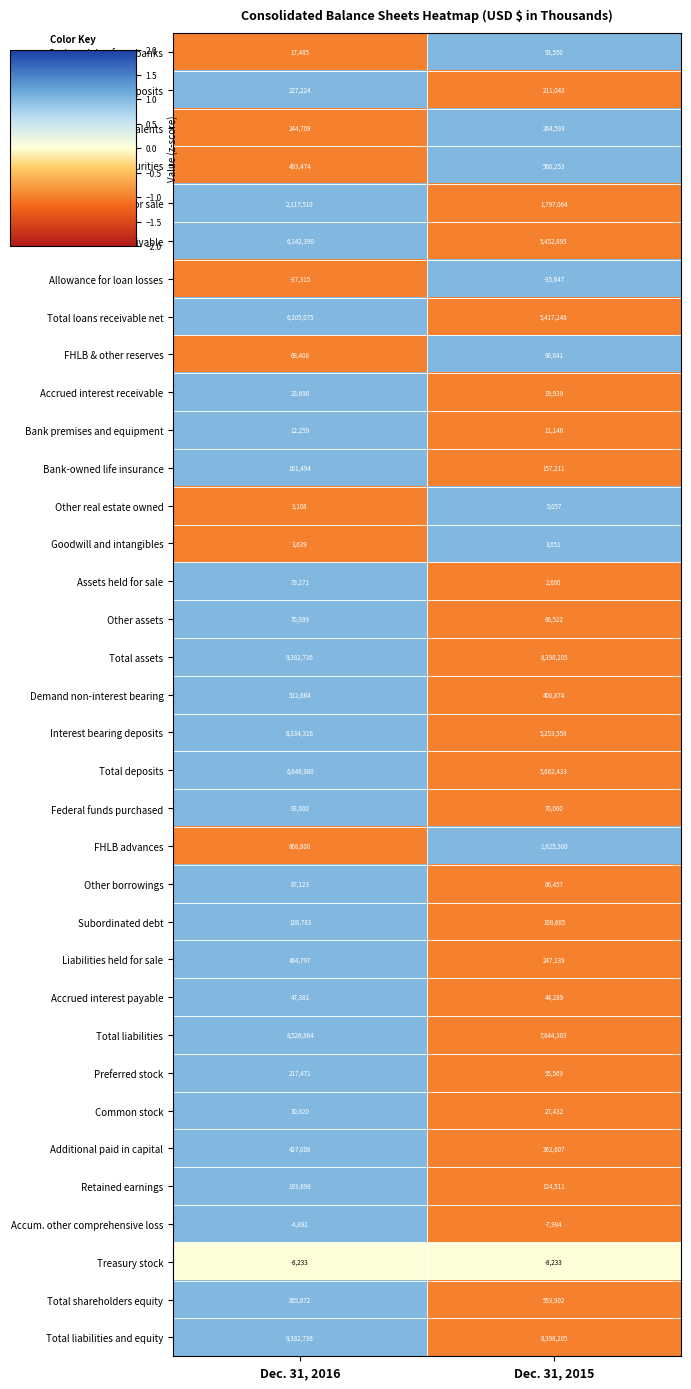

What is the spread (max minus min) of values at Dec. 31, 2016?

9420051